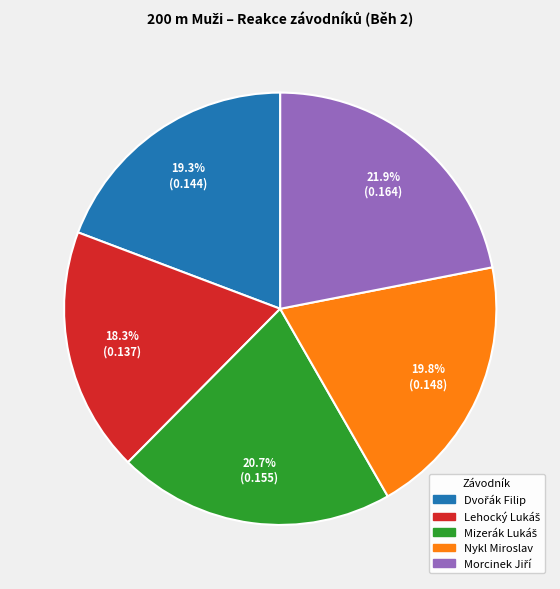

Is Nykl Miroslav the majority of the pie?

No